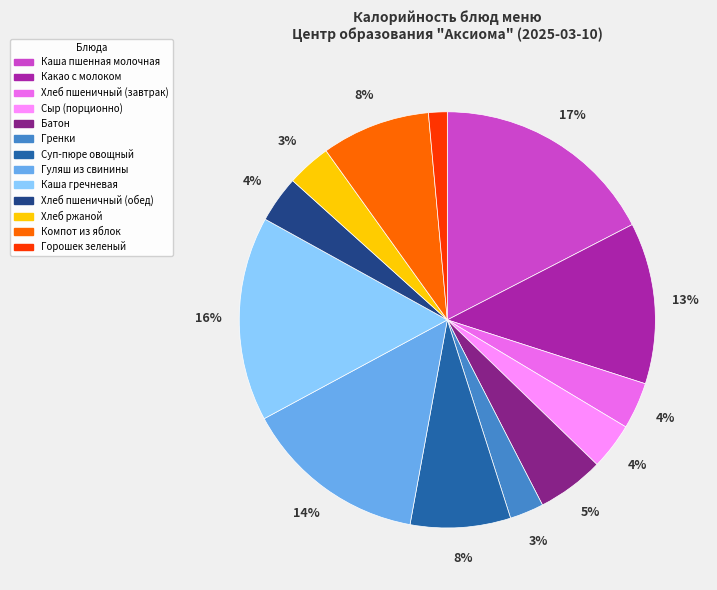

Which category has the biggest portion of the pie?

Каша пшенная молочная